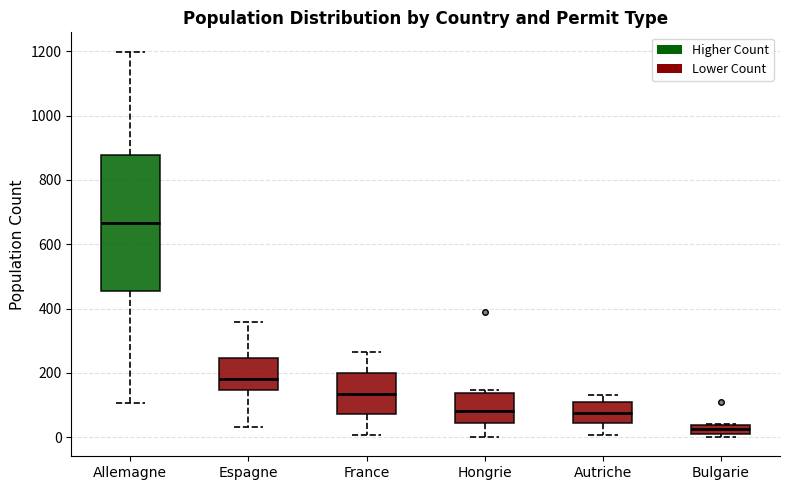

Which box's median line is the highest?

Allemagne